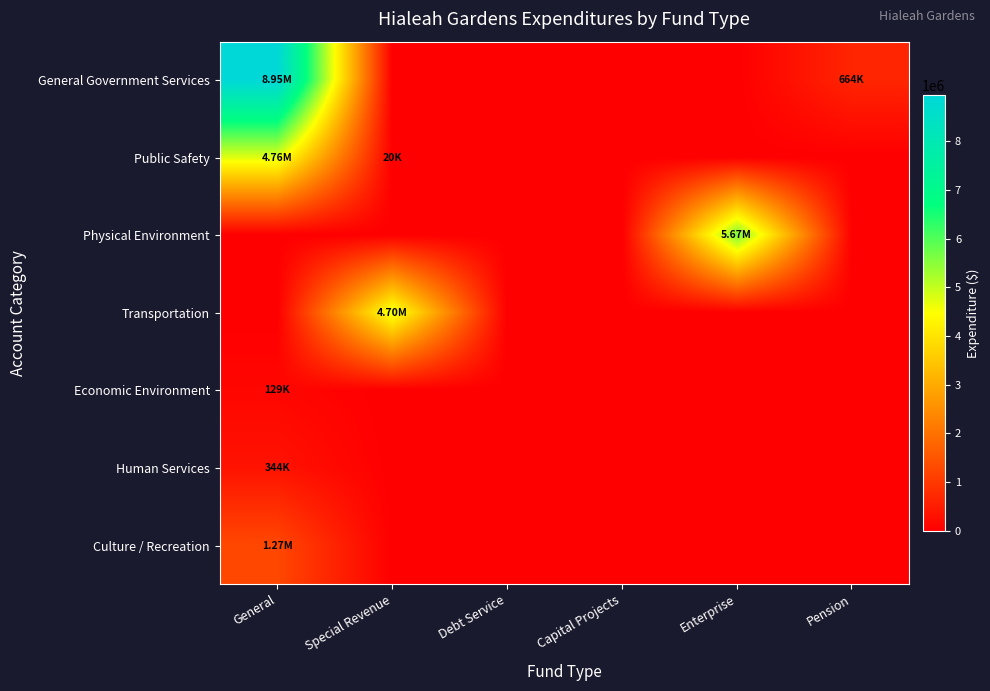

Which series has the largest range (max minus min)?

General Government Services